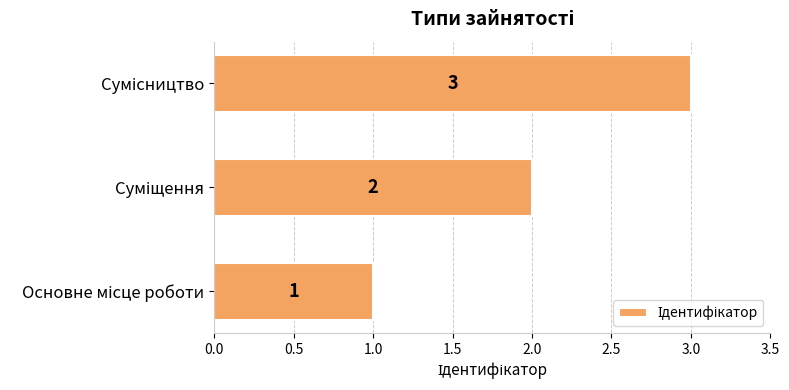

What is the sum of all values?

6